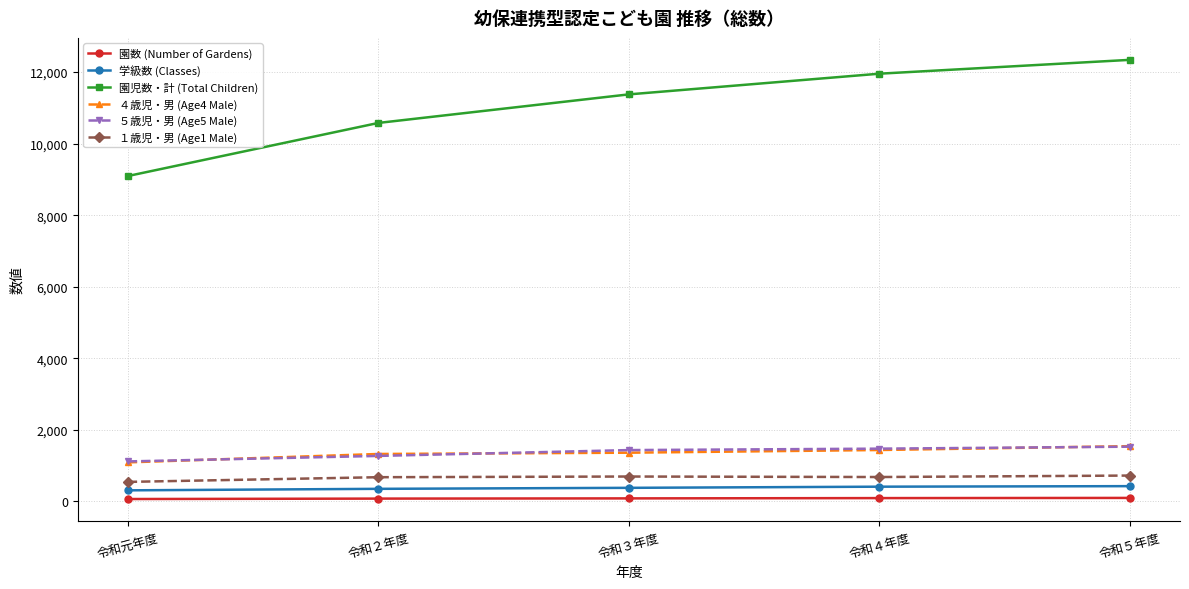

Which category has the lowest value in the 園児数・計 (Total Children) series?

令和元年度